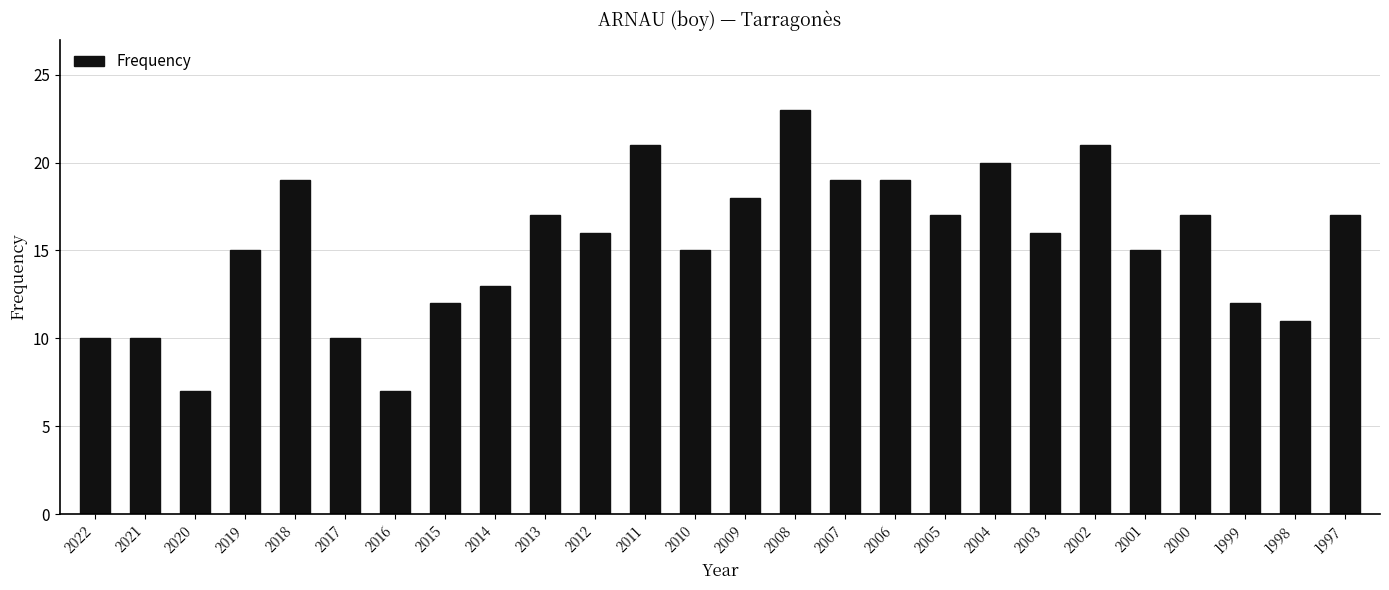

Which has a higher value, 2003 or 1997?

1997